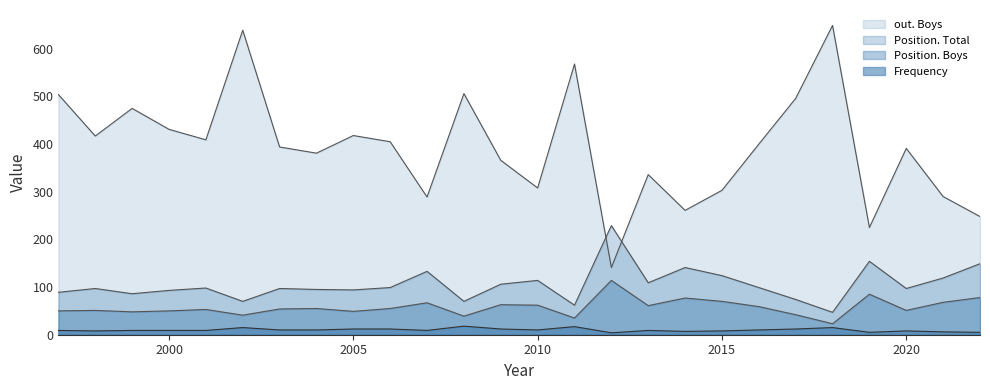

At which category is the sum across all series the highest?

2002